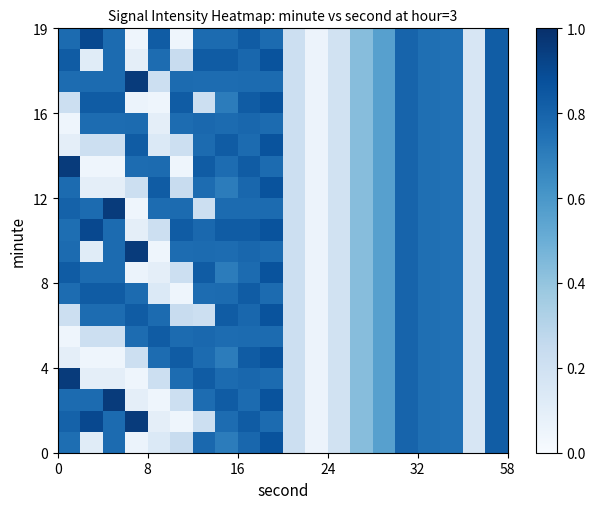

At how many categories does at least one series exceed 0?

20